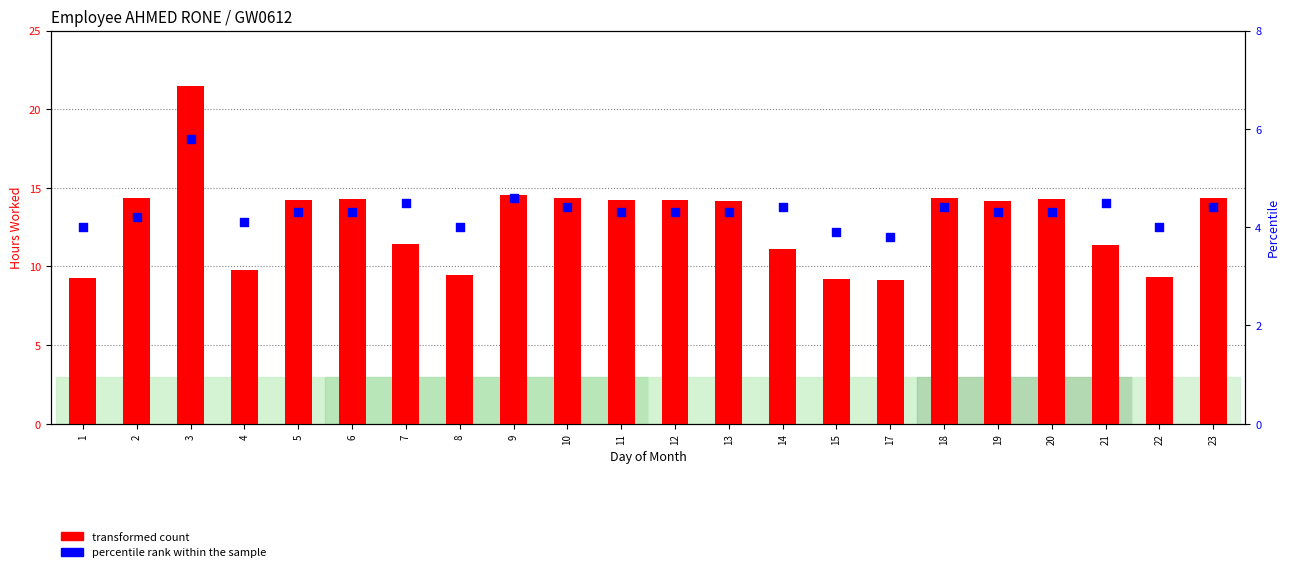

Is the value of percentile rank within the sample at 7 greater than the value of transformed count at 18?

No